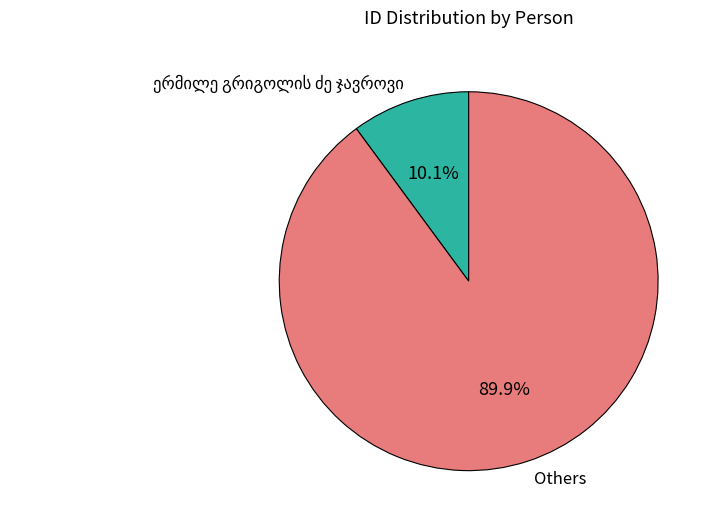

Count the number of slices in the pie.

2